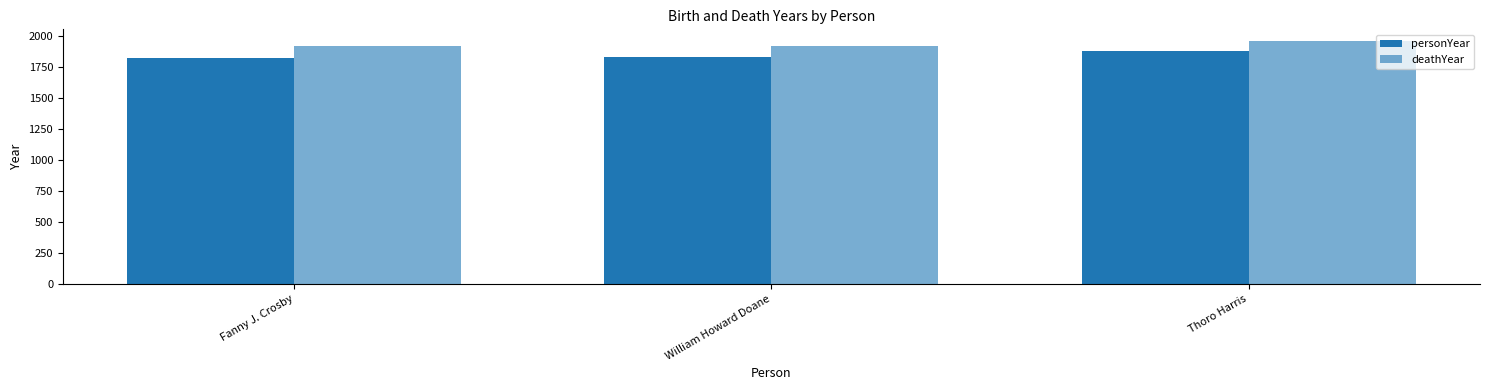

What is the difference between the highest and lowest values at William Howard Doane?

83